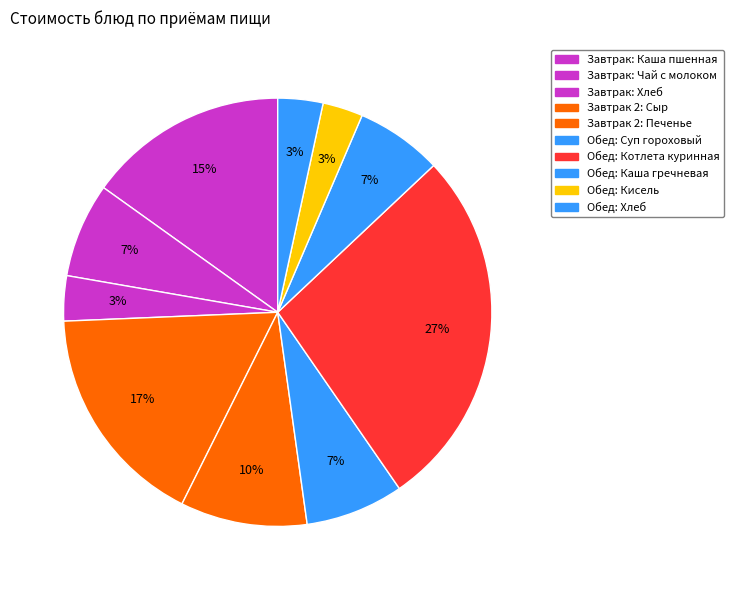

How many slices are in this pie chart?

10